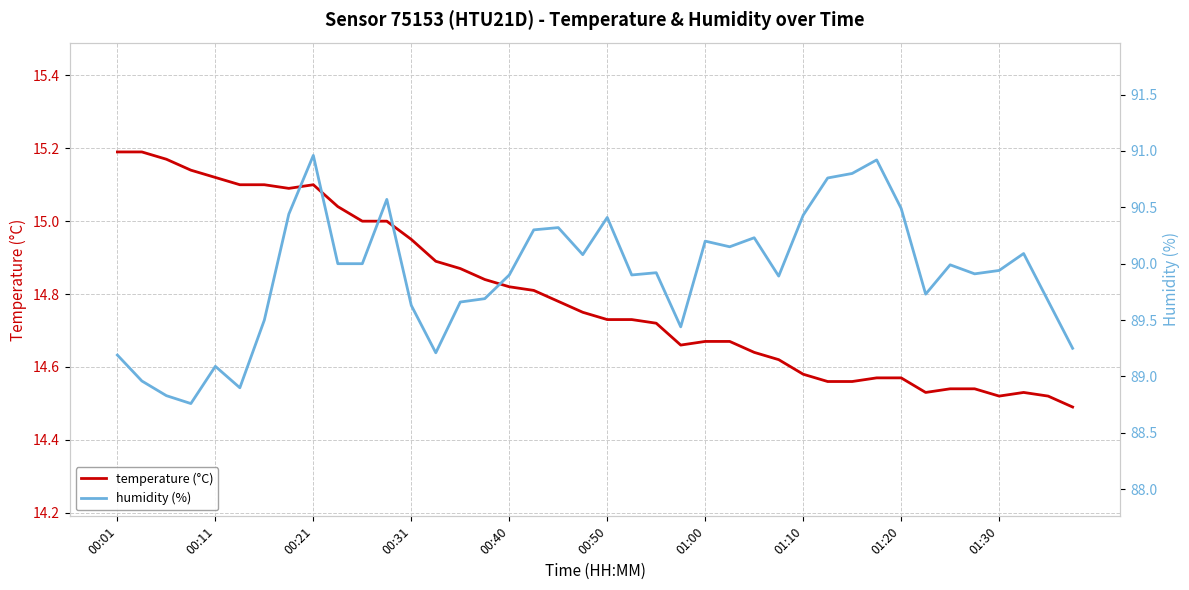

Reading left to right, what are all the values shown in this chart?

temperature (°C): 15.2	15.2	15.2	15.1	15.1	15.1	15.1	15.1	15.1	15.0	15.0	15.0	14.9	14.9	14.9	14.8	14.8	14.8	14.8	14.8	14.7	14.7	14.7	14.7	14.7	14.7	14.6	14.6	14.6	14.6	14.6	14.6	14.6	14.5	14.5	14.5	14.5	14.5	14.5	14.5
humidity (%): 89.2	89.0	88.8	88.8	89.1	88.9	89.5	90.4	91.0	90.0	90.0	90.6	89.6	89.2	89.7	89.7	89.9	90.3	90.3	90.1	90.4	89.9	89.9	89.4	90.2	90.2	90.2	89.9	90.4	90.8	90.8	90.9	90.5	89.7	90.0	89.9	89.9	90.1	89.7	89.2